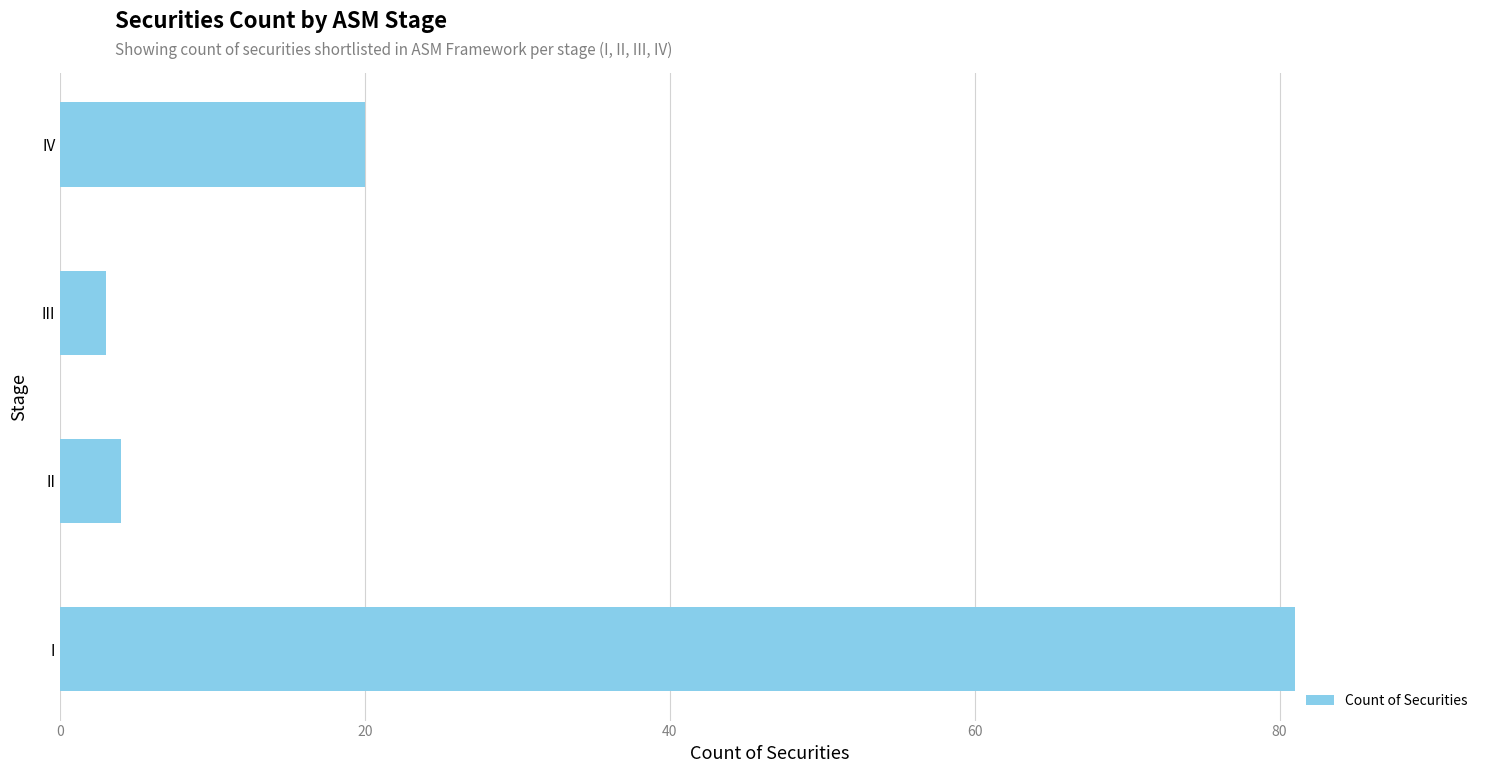

Does the chart contain stacked bars?

No